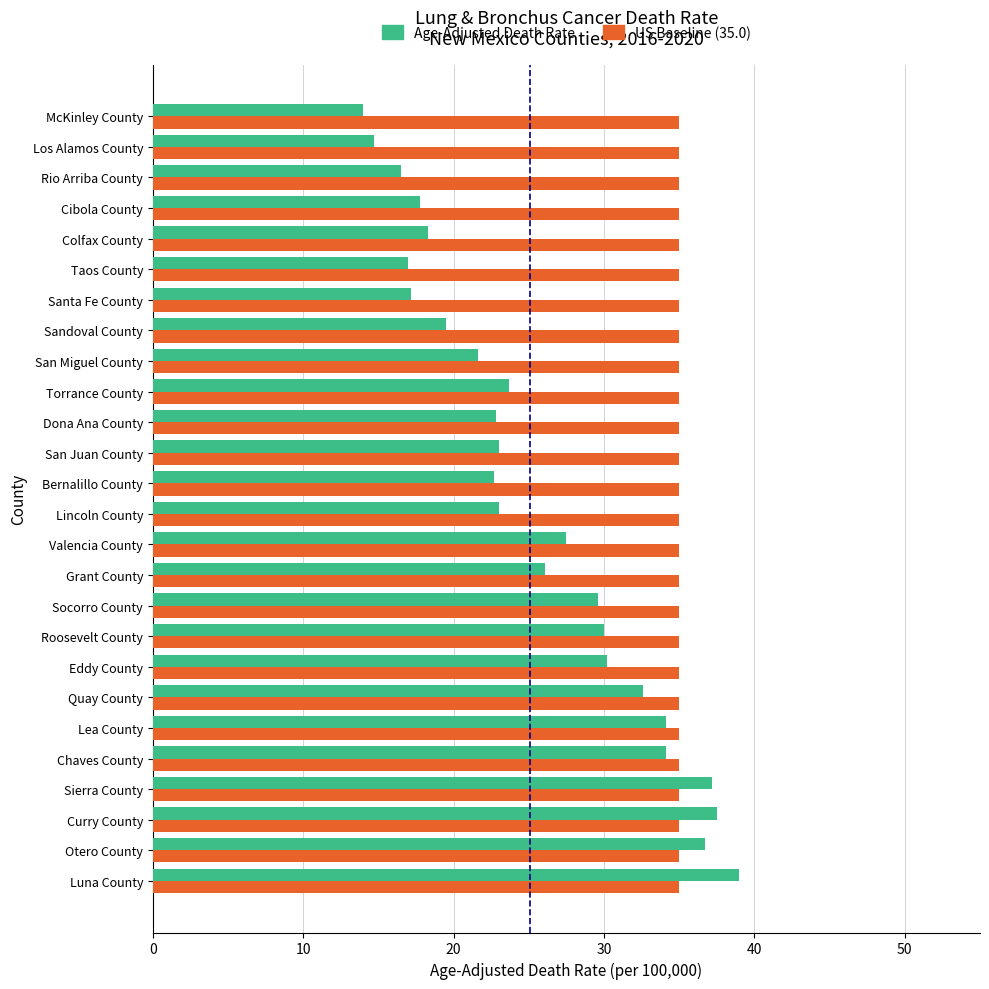

Between Quay County and Rio Arriba County, which series saw the biggest shift?

Age-Adjusted Death Rate